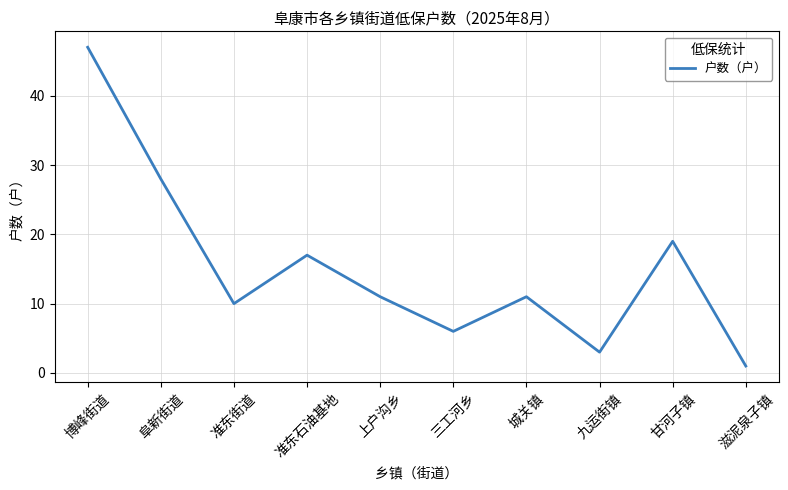

Which has a higher value, 城关镇 or 博峰街道?

博峰街道